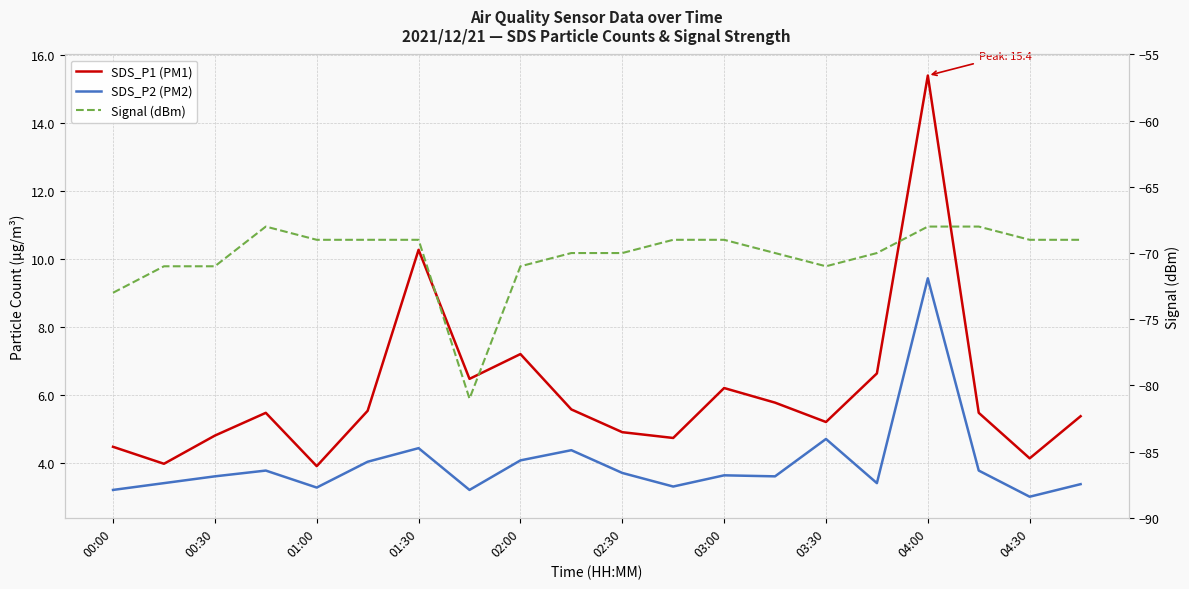

The Signal (dBm) series shows -16.0 at 11. True or false?

False